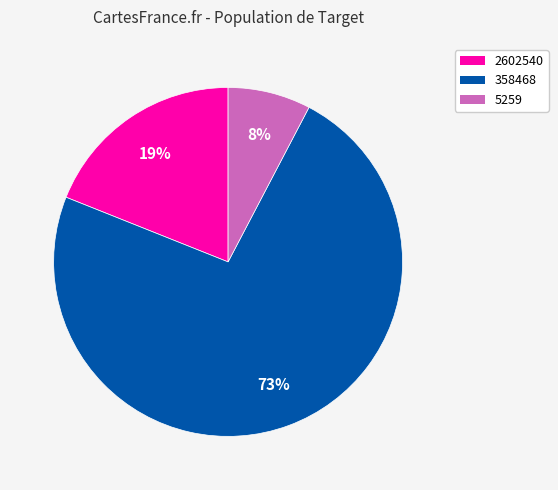

Approximately how many times larger is the value at 2602540 compared to 358468?

0.3